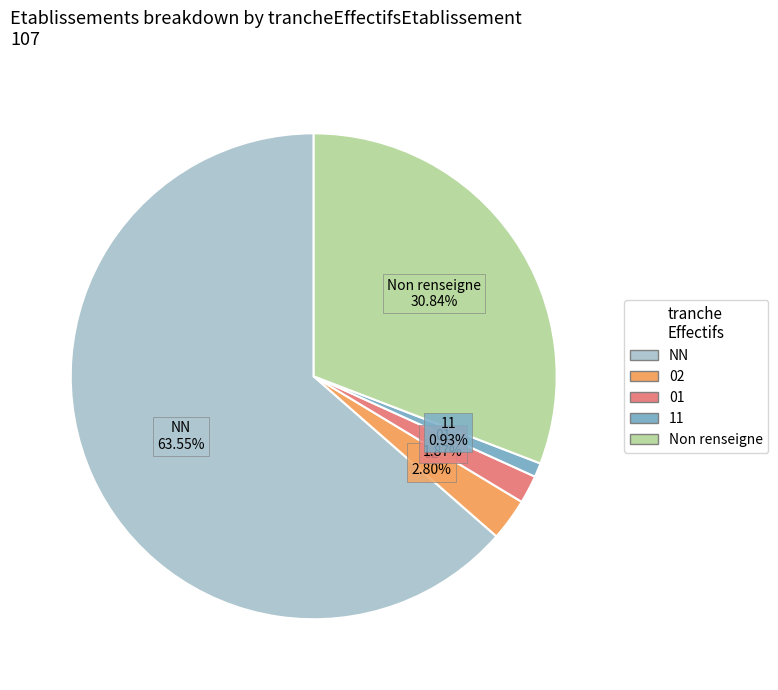

Is there a majority slice in this chart?

Yes